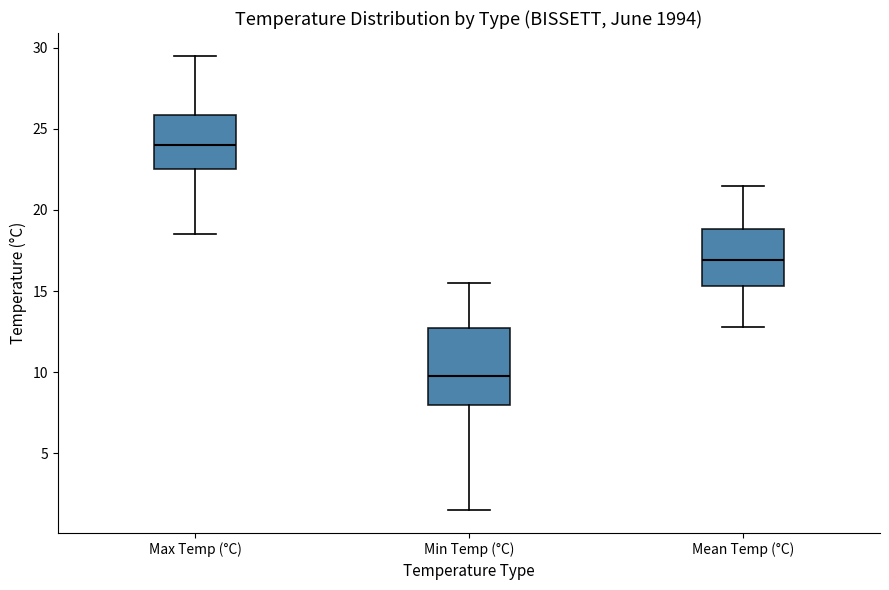

Comparing the boxes themselves (not the whiskers), which one is the tallest?

Min Temp (°C)